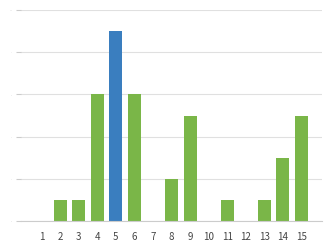

The chart shows a value of 3 at 14. True or false?

True